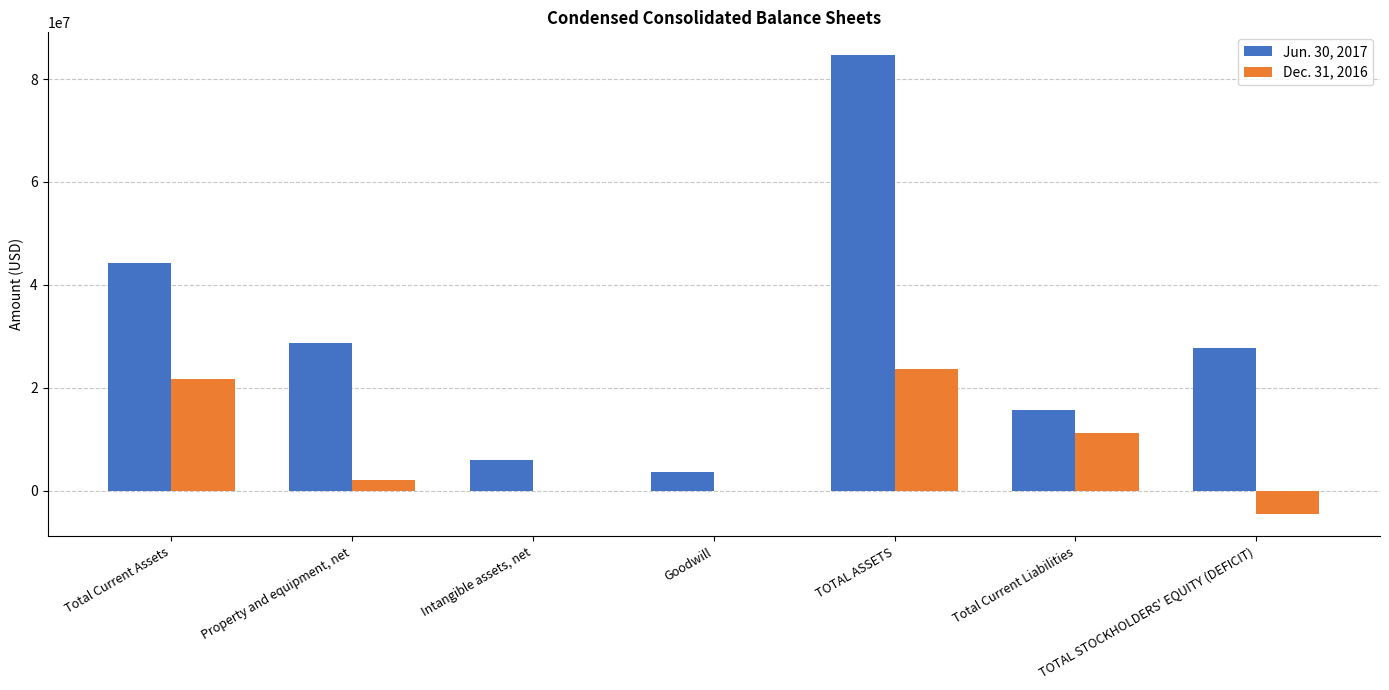

Is it true that Dec. 31, 2016 equals 13795430 at Goodwill?

False